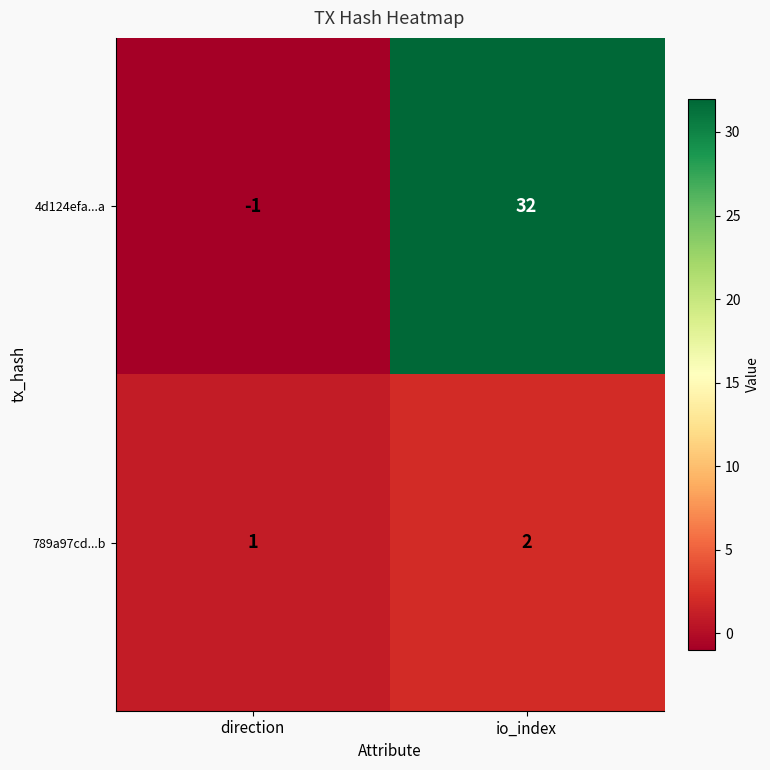

Which series has the largest total across all categories?

4d124efa...a